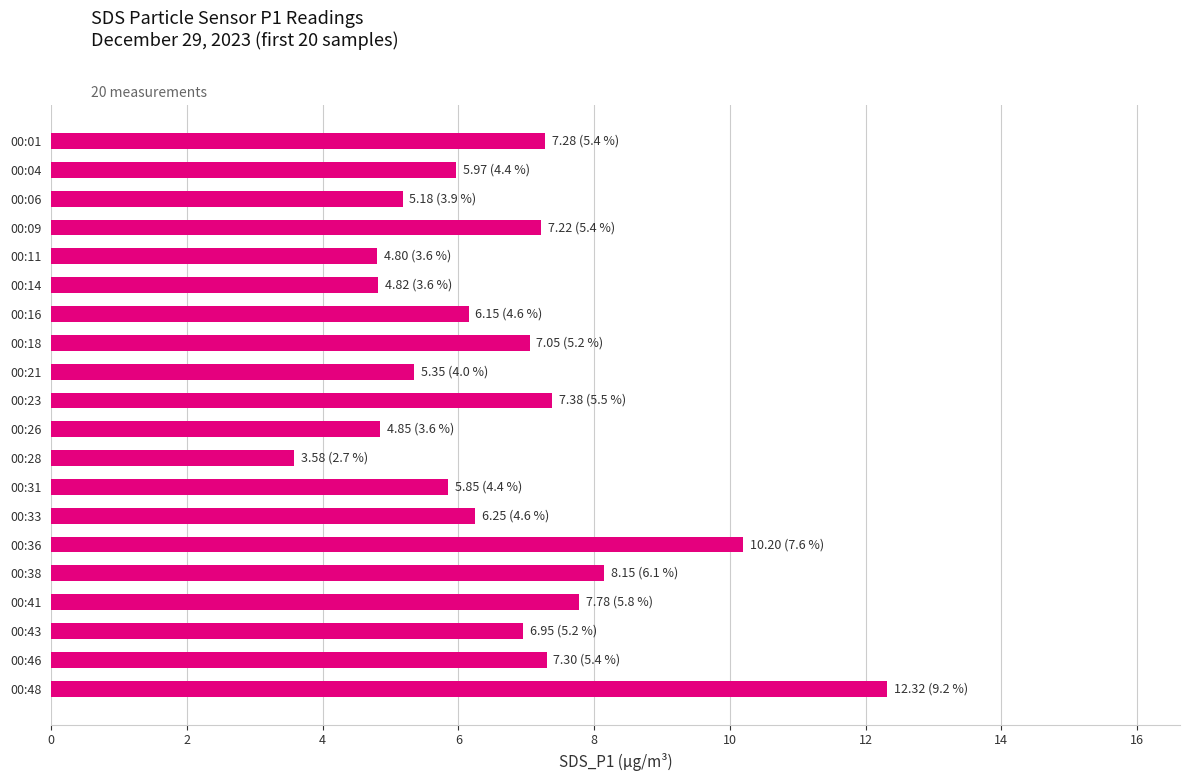

Which category has the lowest value across all series?

00:28